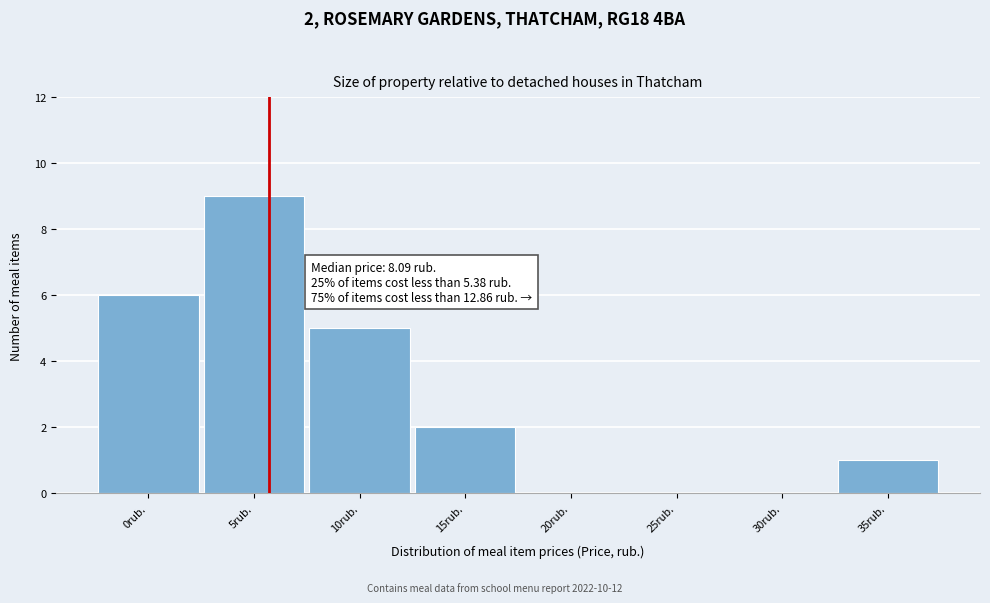

Reading left to right, extract all data points from this chart.

0rub.=6	5rub.=9	10rub.=5	15rub.=2	20rub.=0	25rub.=0	30rub.=0	35rub.=1